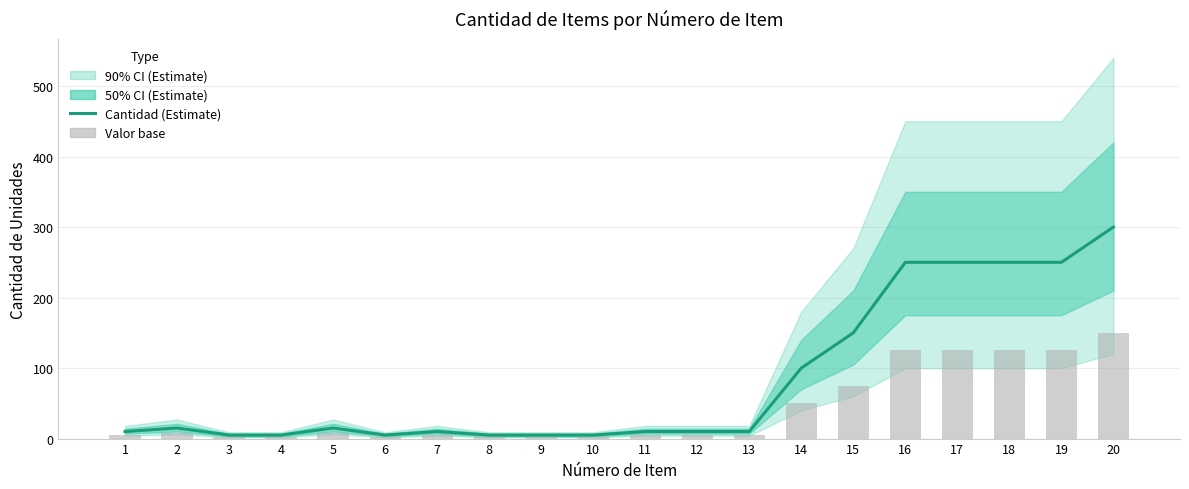

At how many categories does at least one series exceed 247?

5